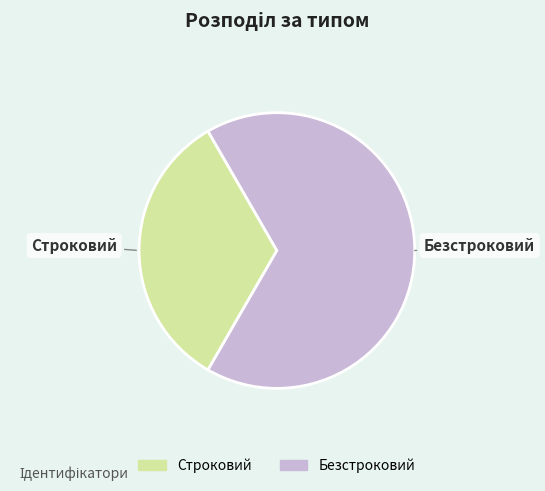

What is the smallest slice in the pie chart?

Строковий